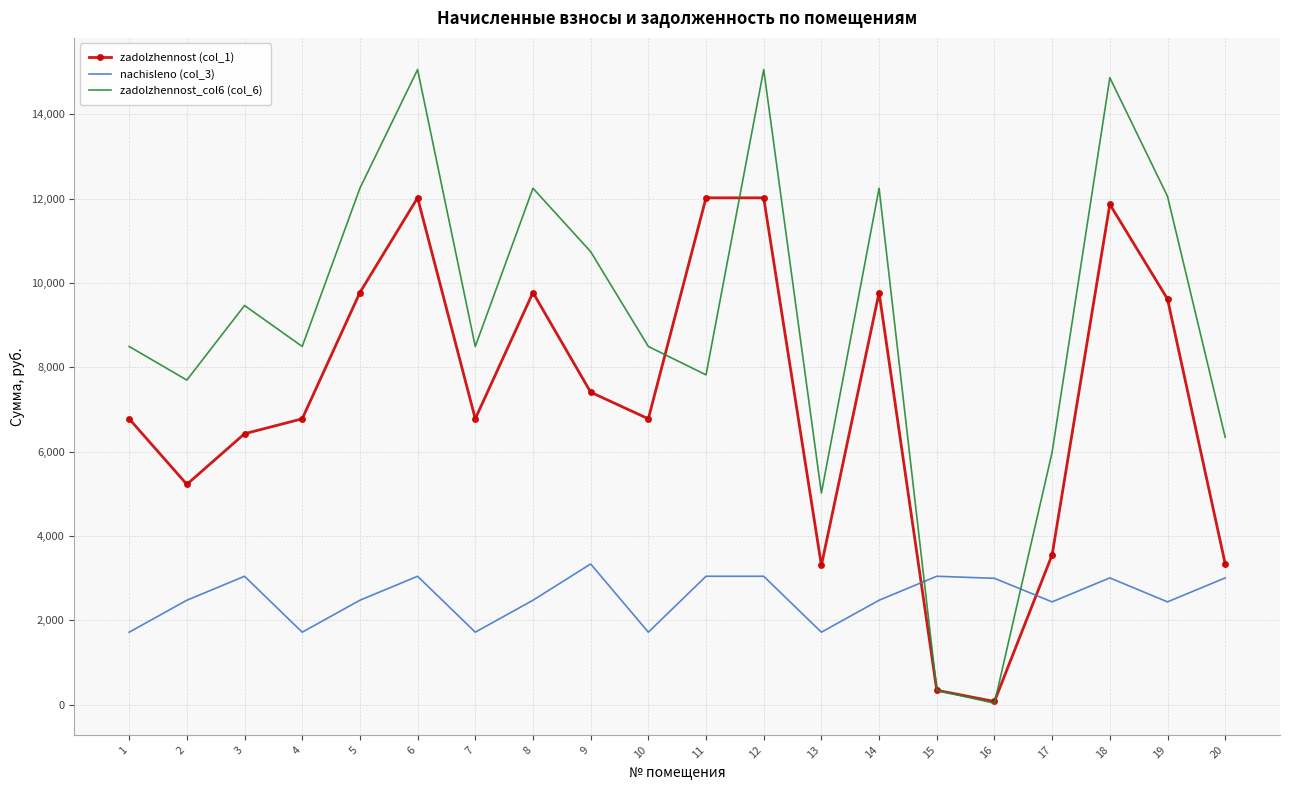

True or false: nachisleno (col_3) and zadolzhennost (col_1) cross at least once.

True